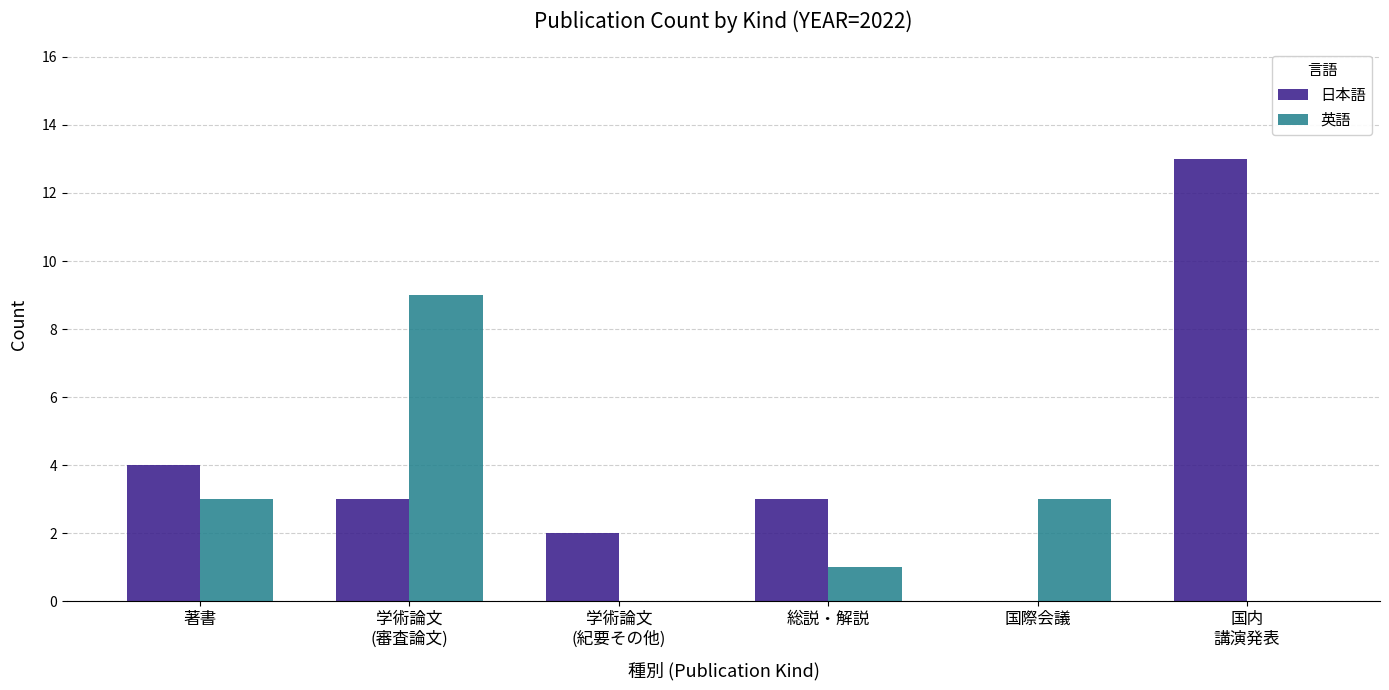

Is the value of 日本語 at 国際会議 greater than the value of 英語 at 国際会議?

No